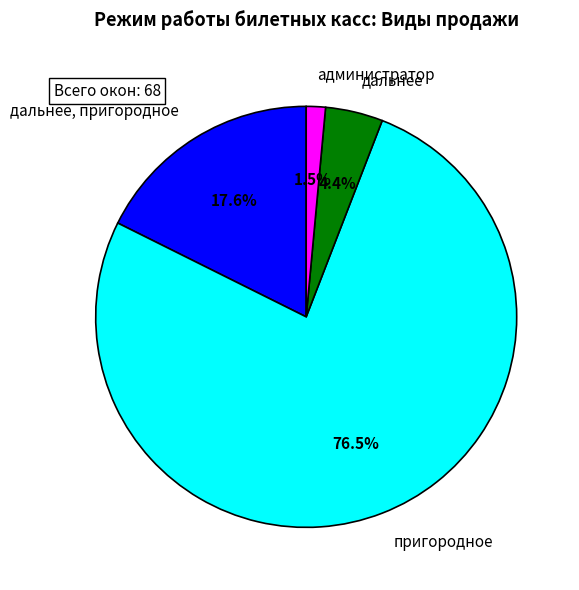

To the nearest percent, what portion does дальнее represent?

4%